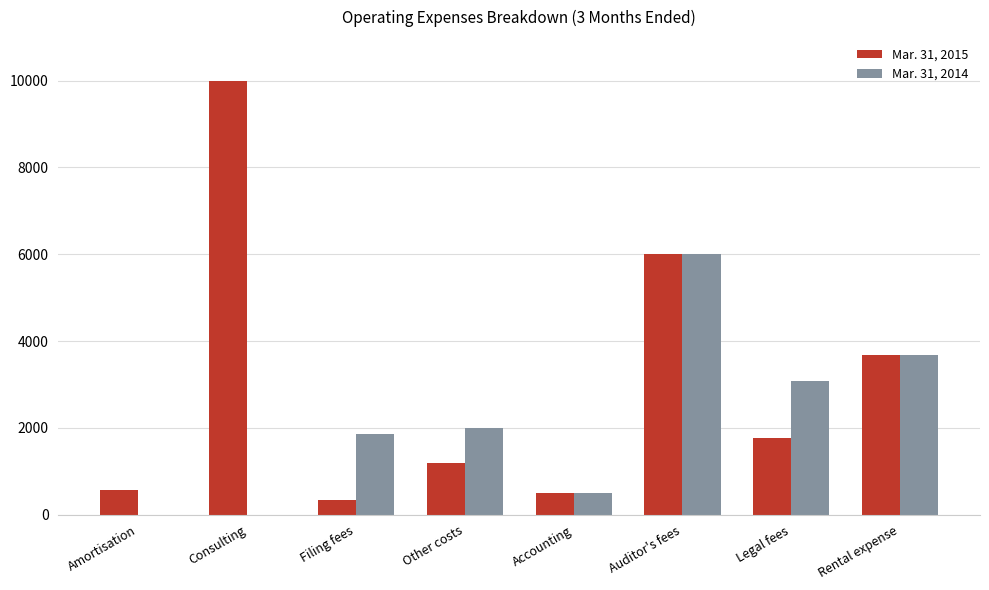

Which category has the highest value across all series?

Consulting